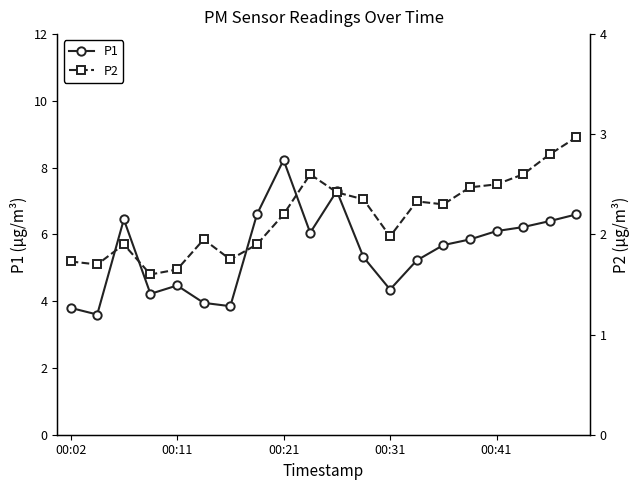

Is it true that P2 equals 2.6 at 17?

True